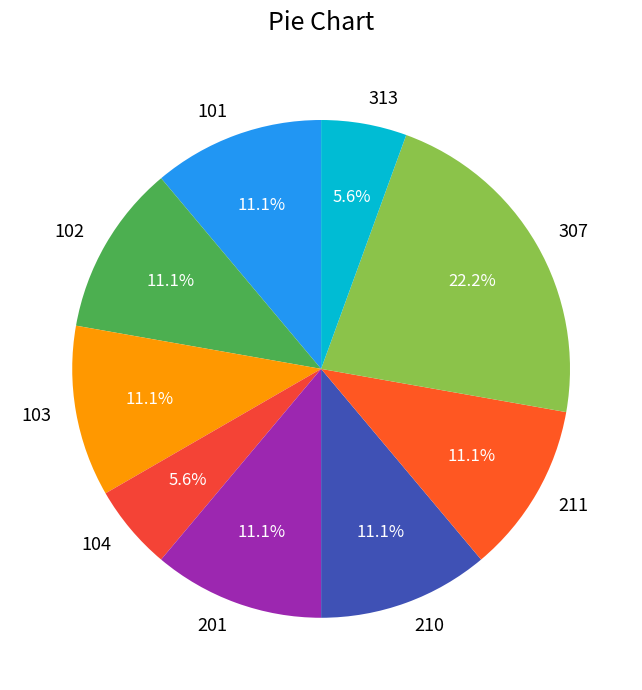

Approximately how many times larger is the value at 307 compared to 101?

2.0